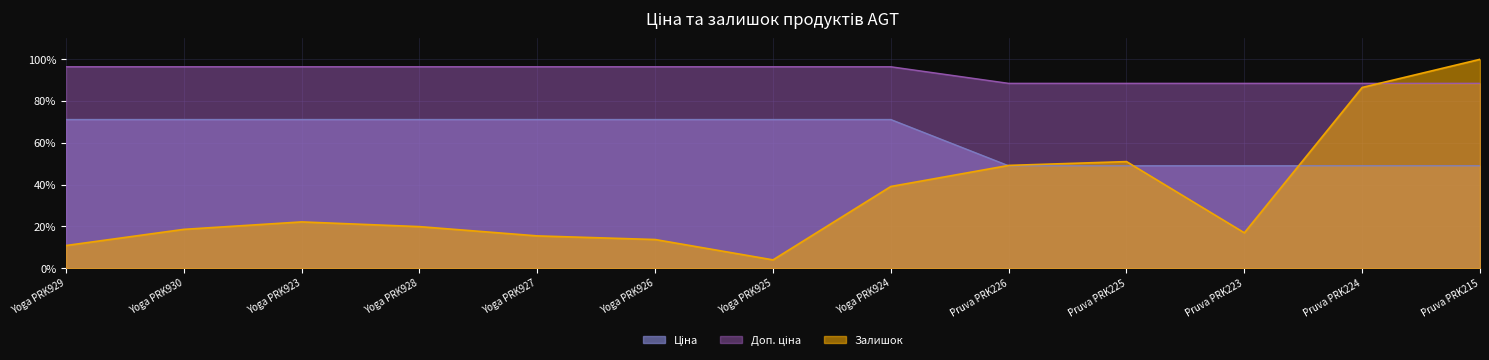

What is the greatest value displayed?

100.0